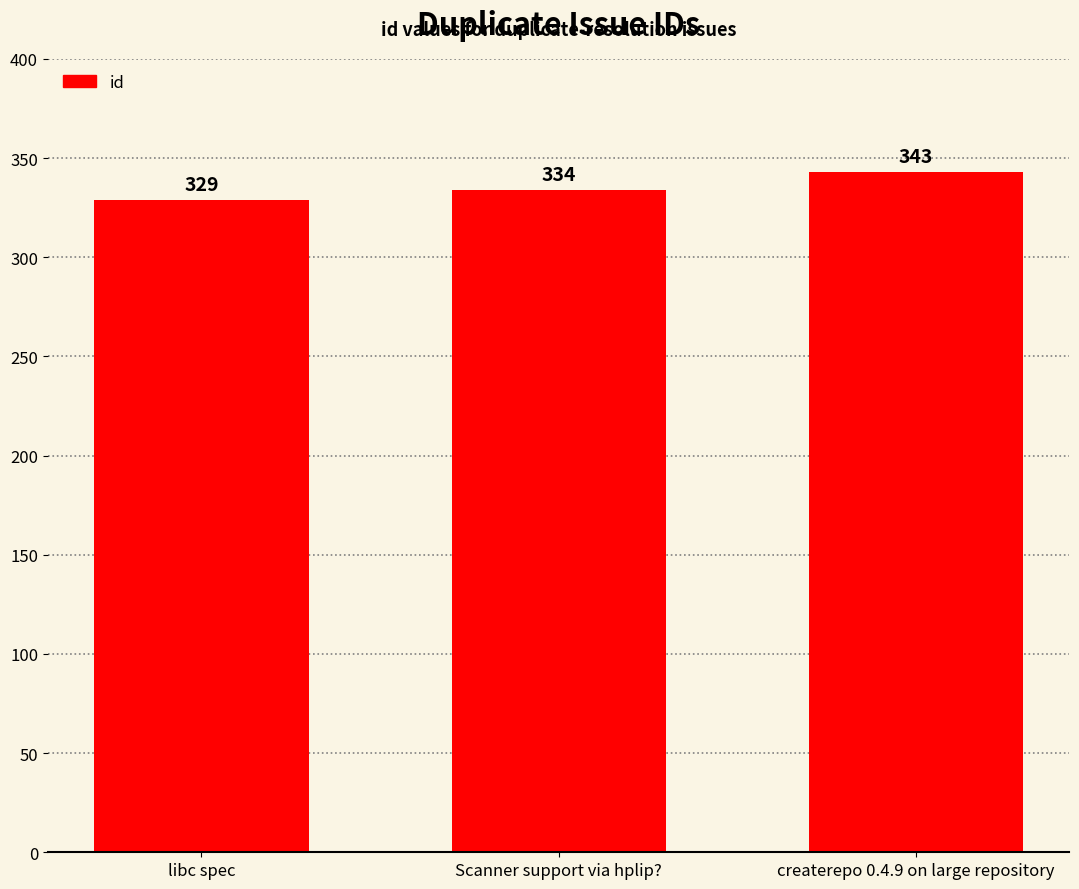

The chart shows a value of 169 at libc spec. True or false?

False